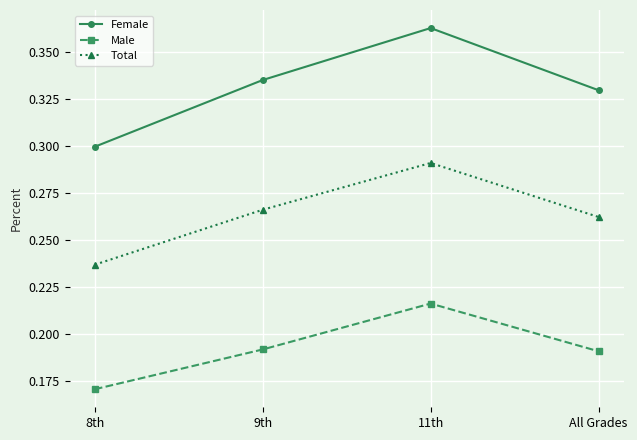

Which label corresponds to the smallest value in the chart?

8th